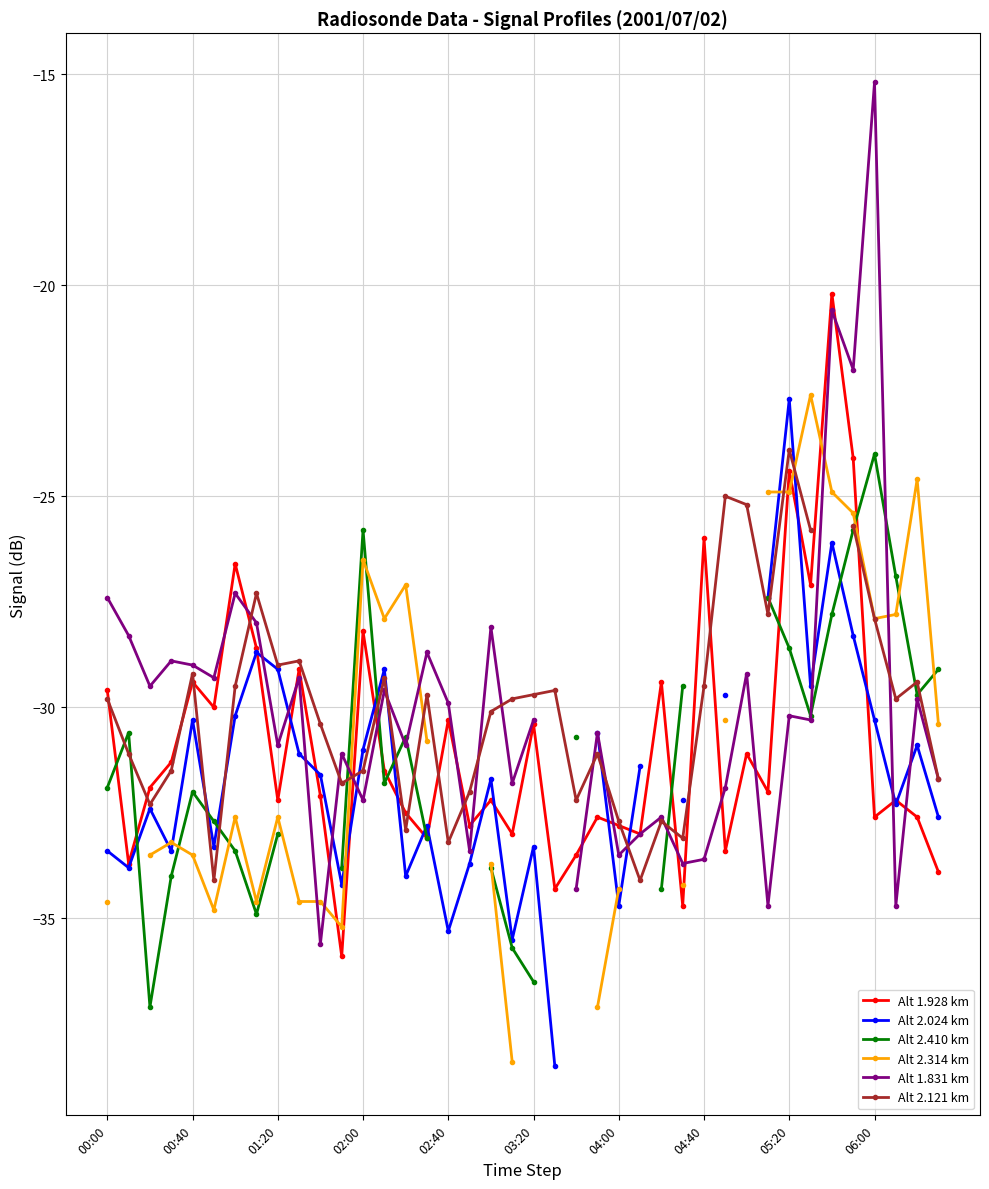

How many interior local valleys does the Alt 1.928 km series have?

14